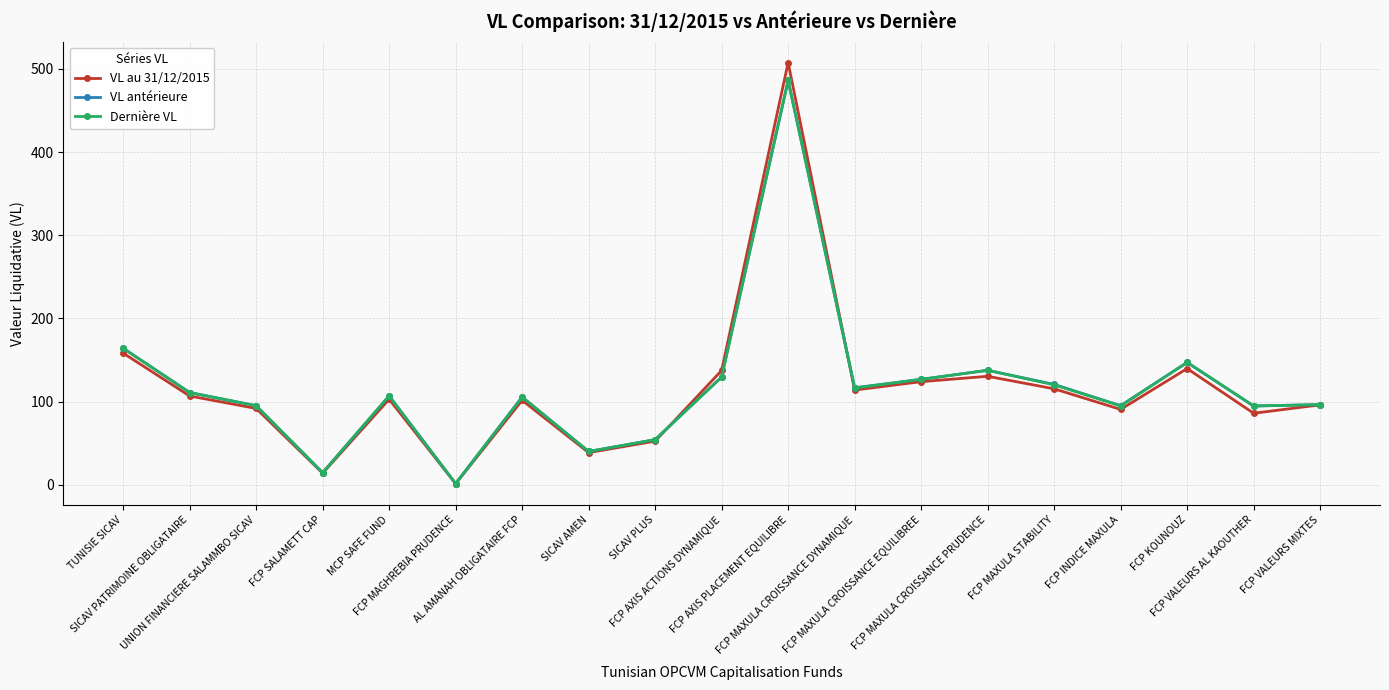

Does the chart display data point markers on the line(s)?

Yes